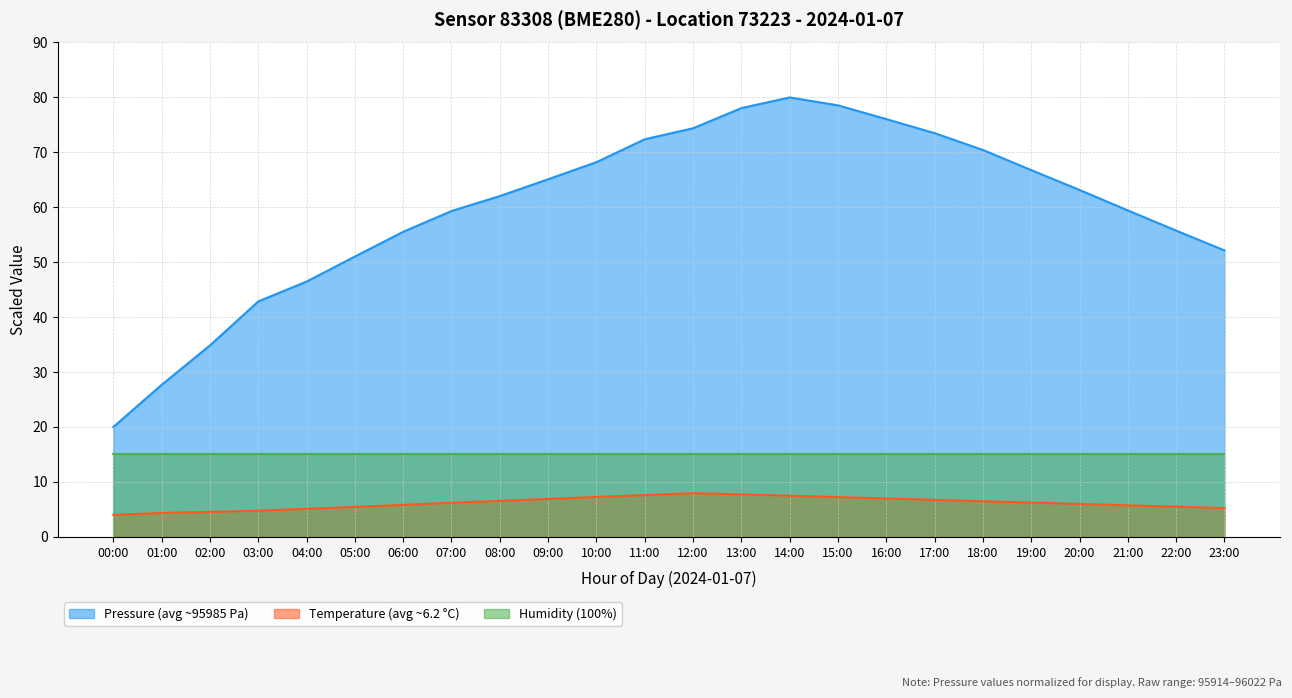

True or false: pressure and temperature cross at least once.

False